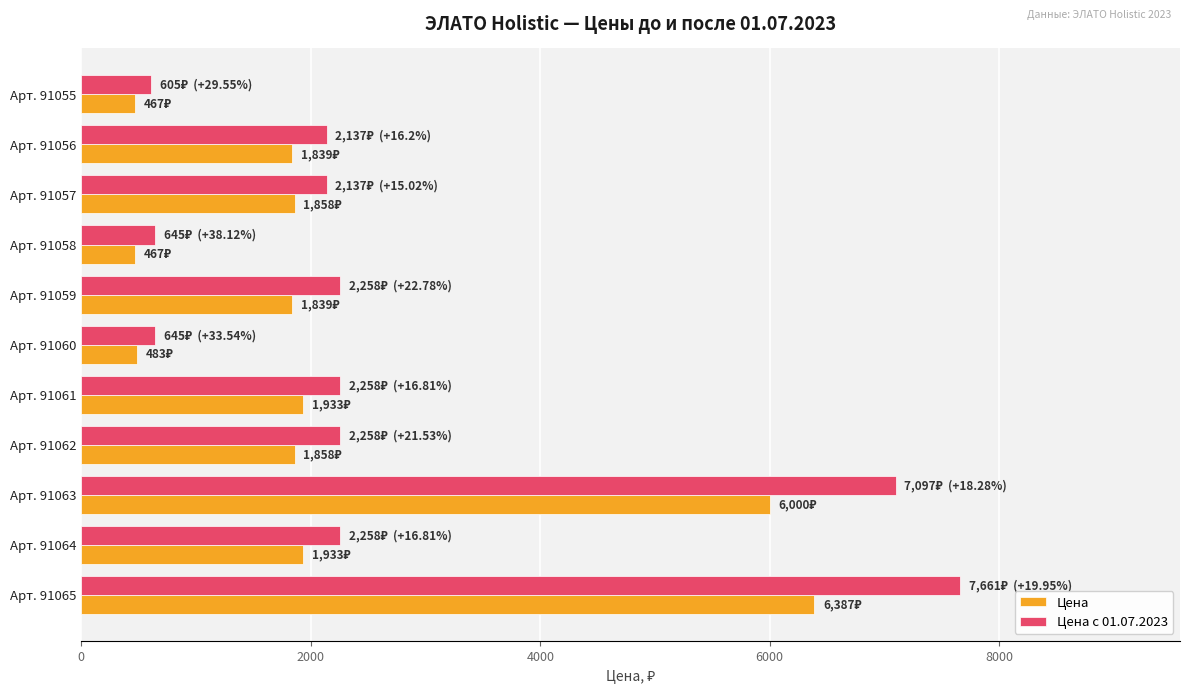

Count the number of categories in the chart.

11